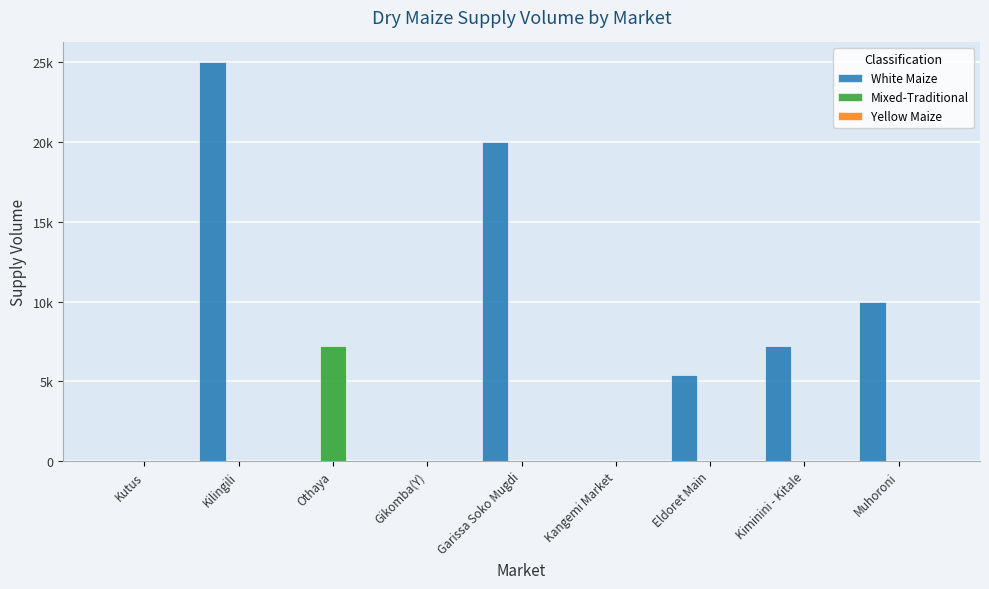

Does the chart contain stacked bars?

No